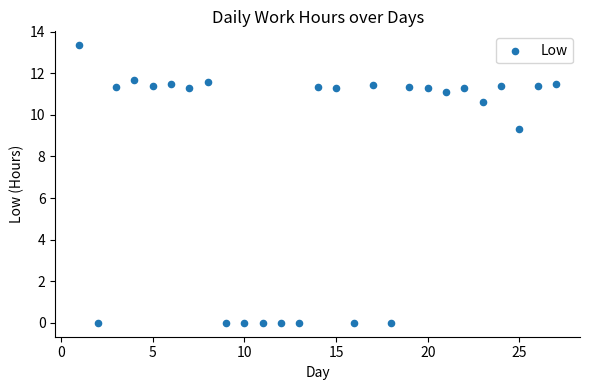

What Y value in the scatter plot is closest to 6?

9.3